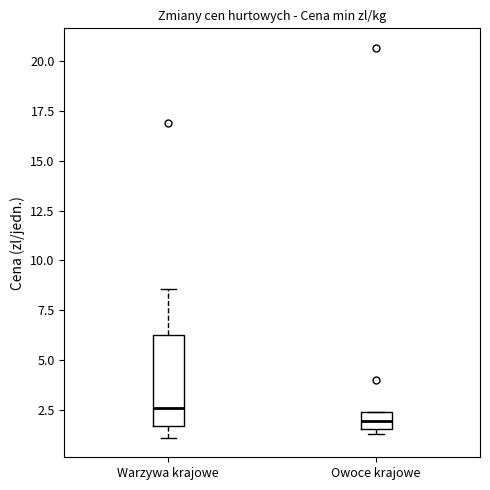

Reading left to right, read every box against the y-axis: the position of its median line, the range the box covers, and the ends of its whiskers. The values are not printed on the chart, so give them approximately, as read against the axis.

Warzywa krajowe: median 2.5, box 1.5 to 6.0, whiskers 1.0 to 8.5
Owoce krajowe: median 2.0, box 1.5 to 2.5, whiskers 1.5 (just below the box's lower edge) to 2.5